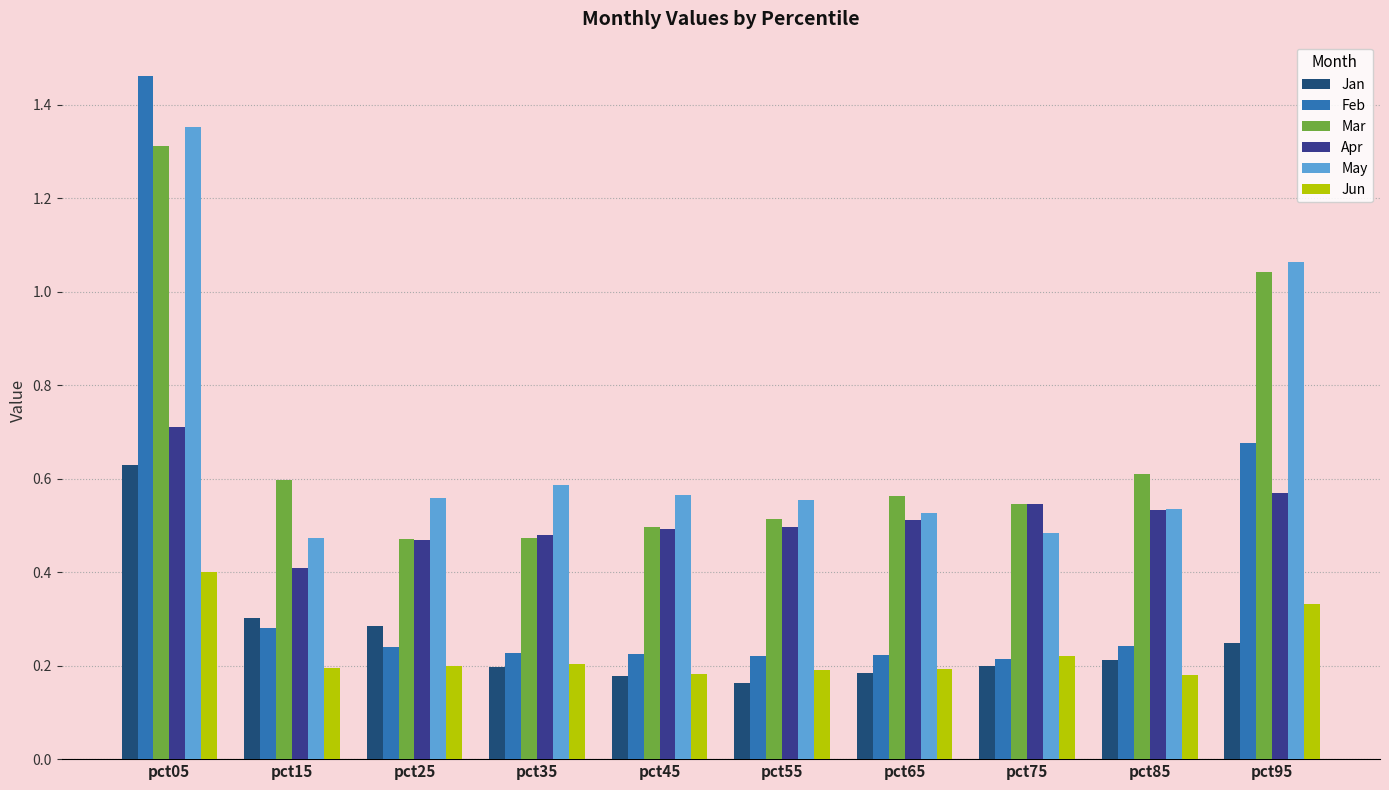

At which category does the chart reach its peak across all series?

pct05